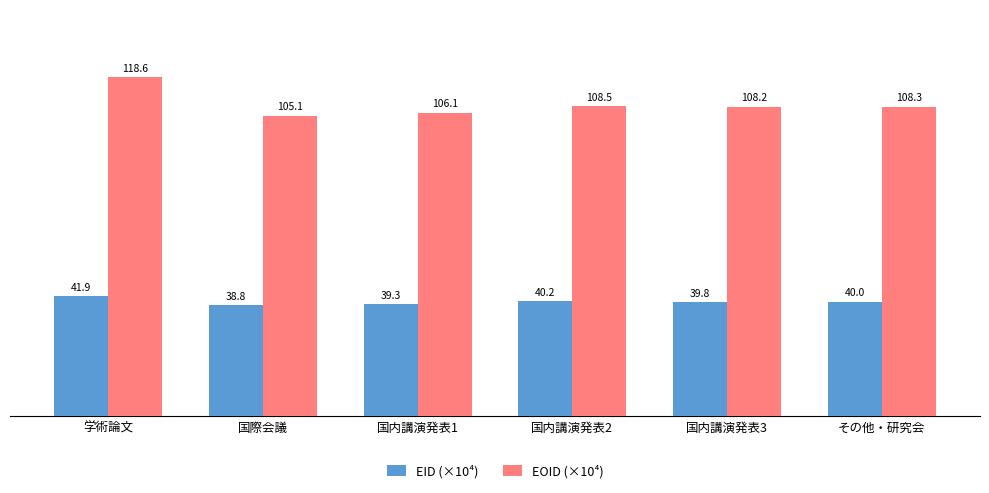

What is the total value across all series at その他・研究会?

148.3